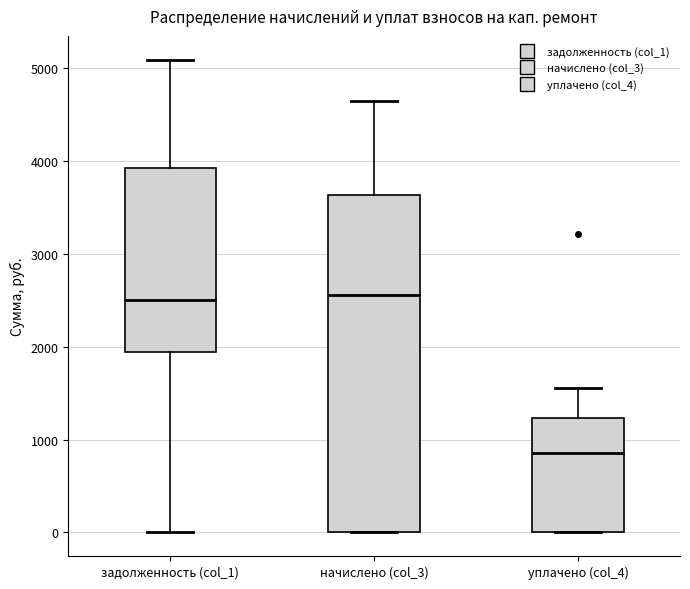

Reading left to right, transcribe this box plot: for each box, give where its median line is, the range the box spans, and where its two whiskers end, as read against the y-axis. The values are not printed on the chart, so give them approximately, as read against the axis.

задолженность (col_1): median 2500, box 1900 to 3900, whiskers 0 to 5100
начислено (col_3): median 2600, box 0 to 3600, whiskers 0 to 4700
уплачено (col_4): median 900, box 0 to 1200, whiskers 0 to 1600